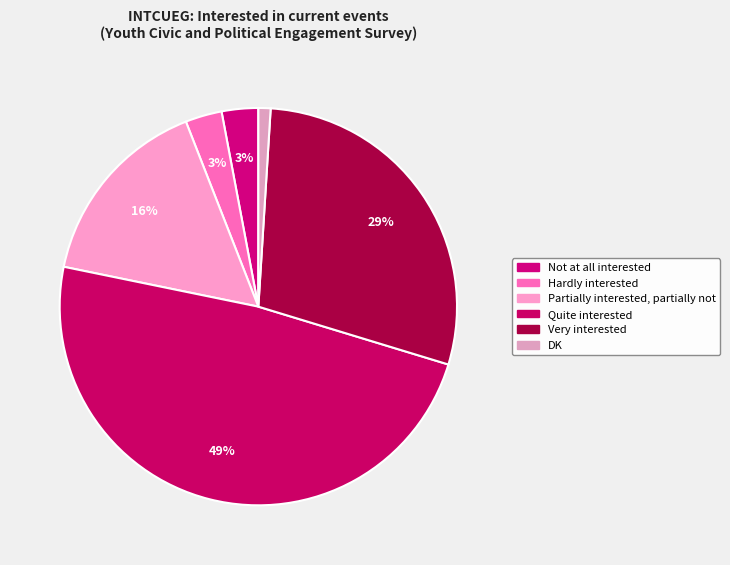

Combined, do Quite interested and DK account for over 50%?

No